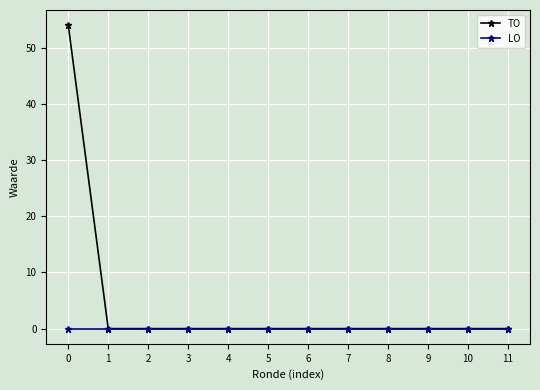

List the series in order of their overall mean, highest first.

TO, LO